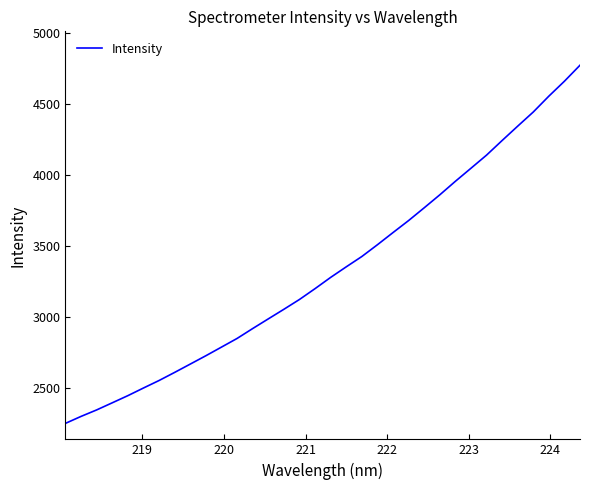

What is the smallest value displayed?

2251.1